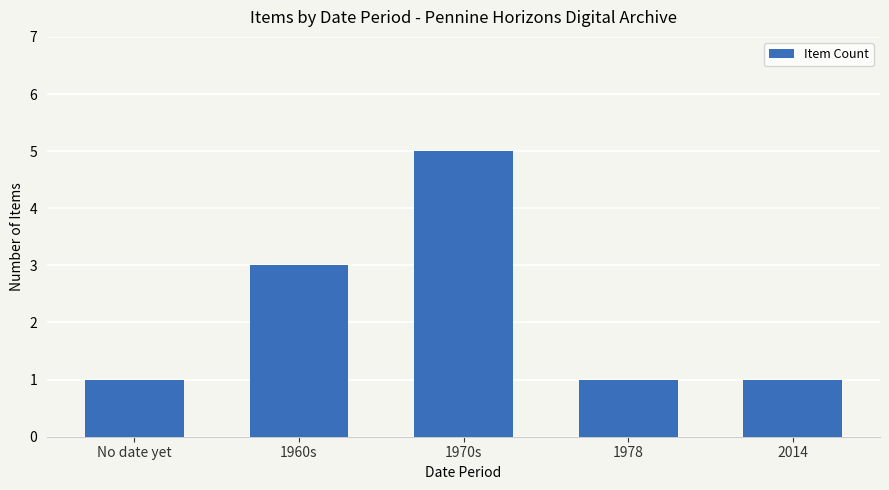

Which category has the highest value across all series?

1970s